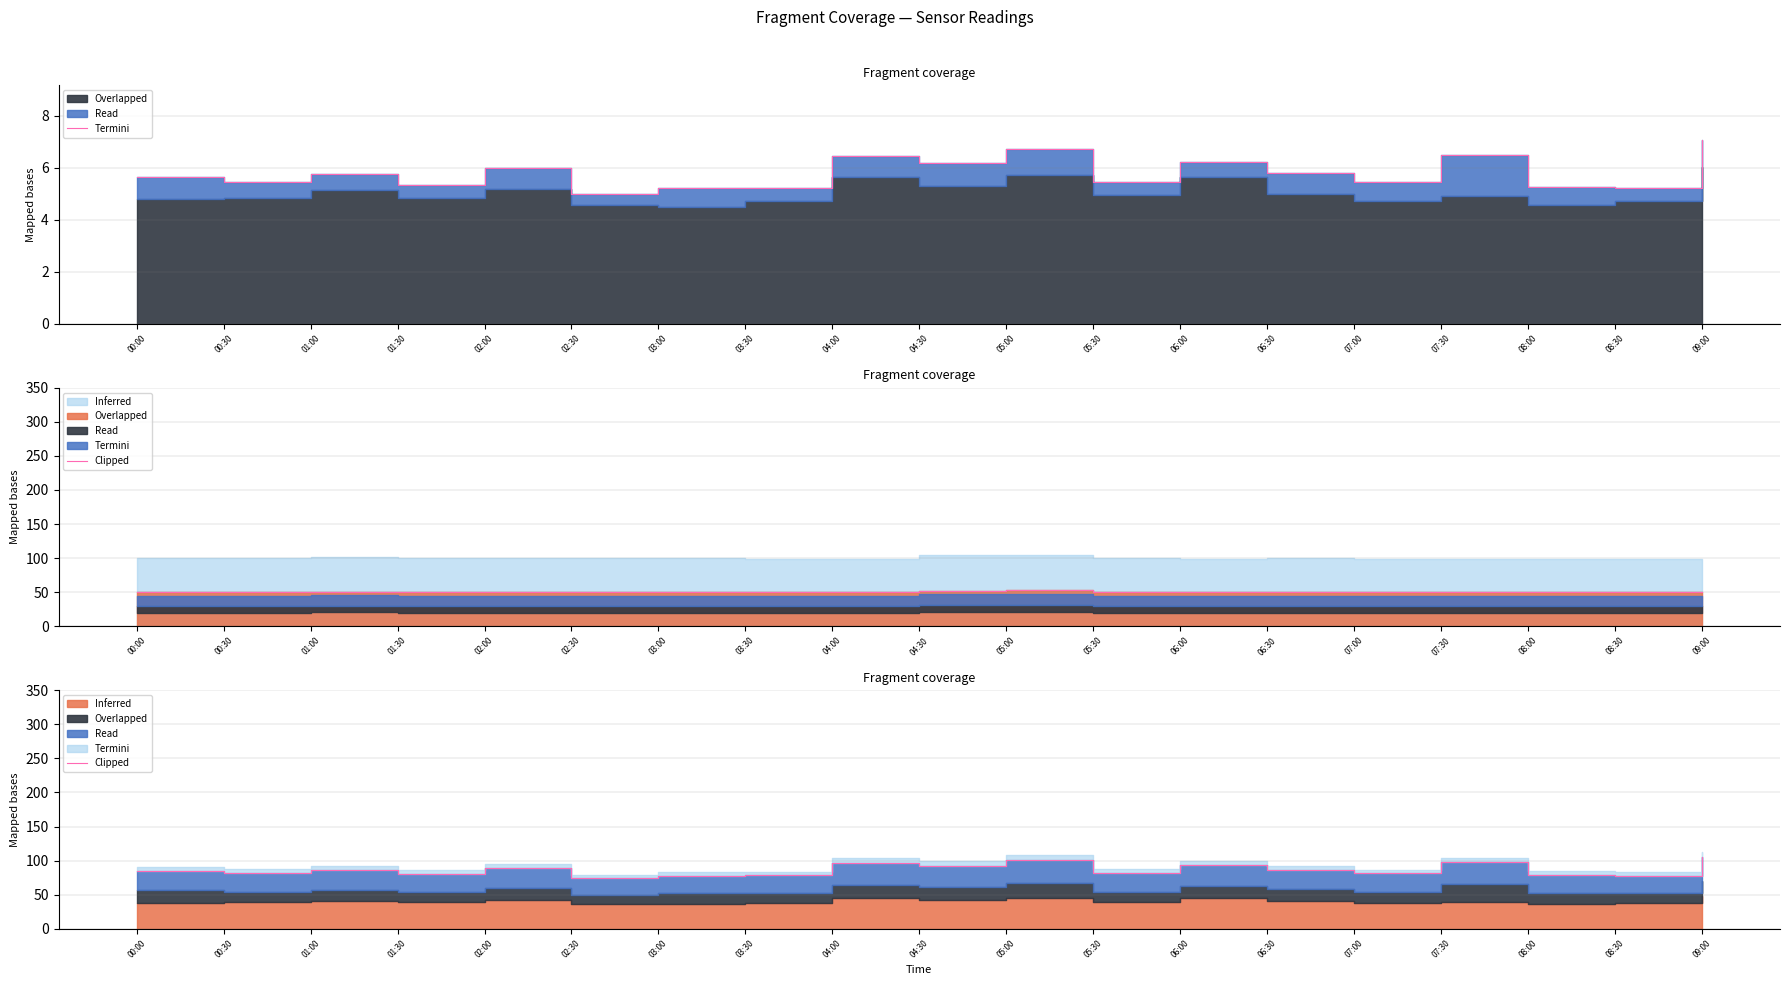

Where does the data first go above 84?

00:00